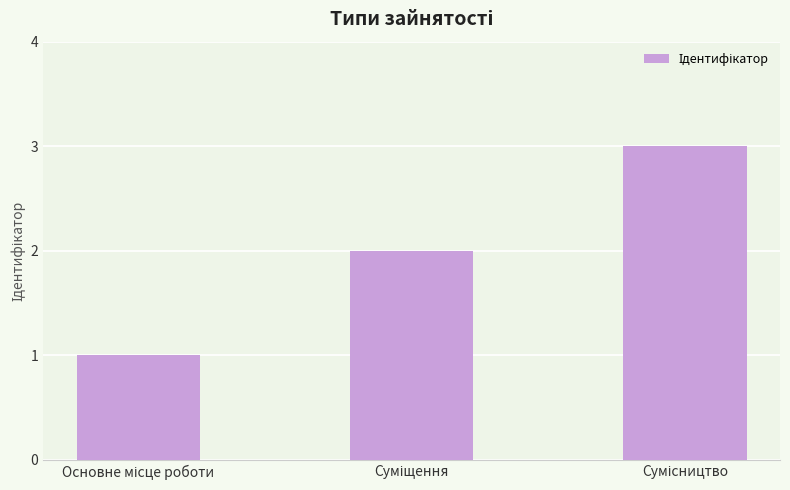

What is the sum of all values?

6